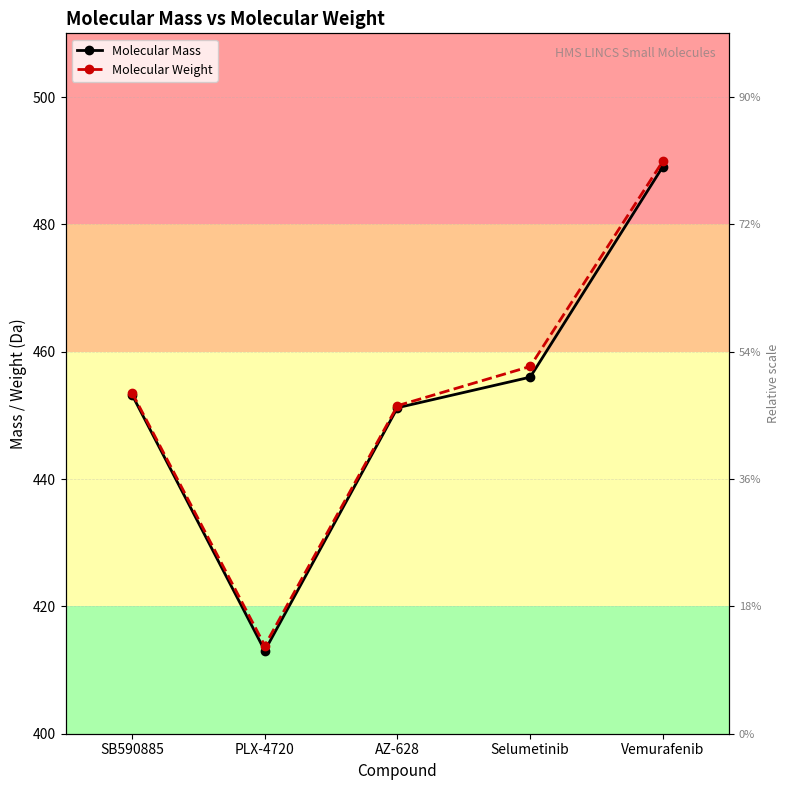

Does the chart have visible grid lines?

Yes